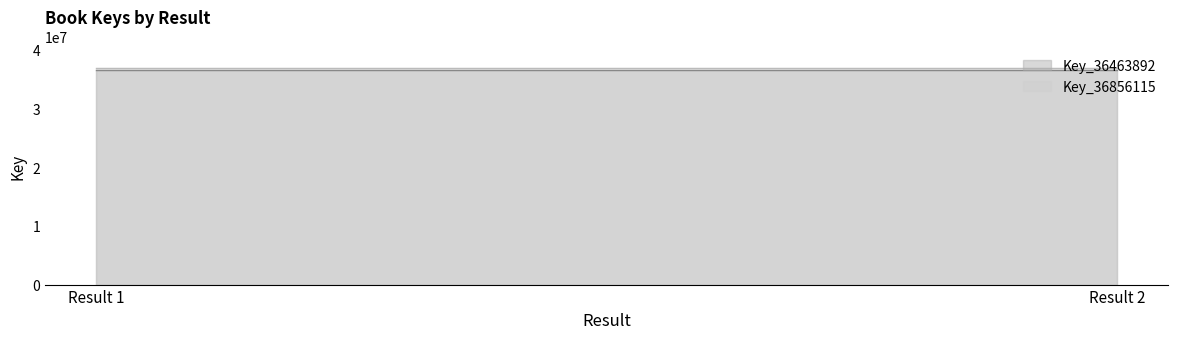

What is the lowest value of the Key_36856115 series?

36856115